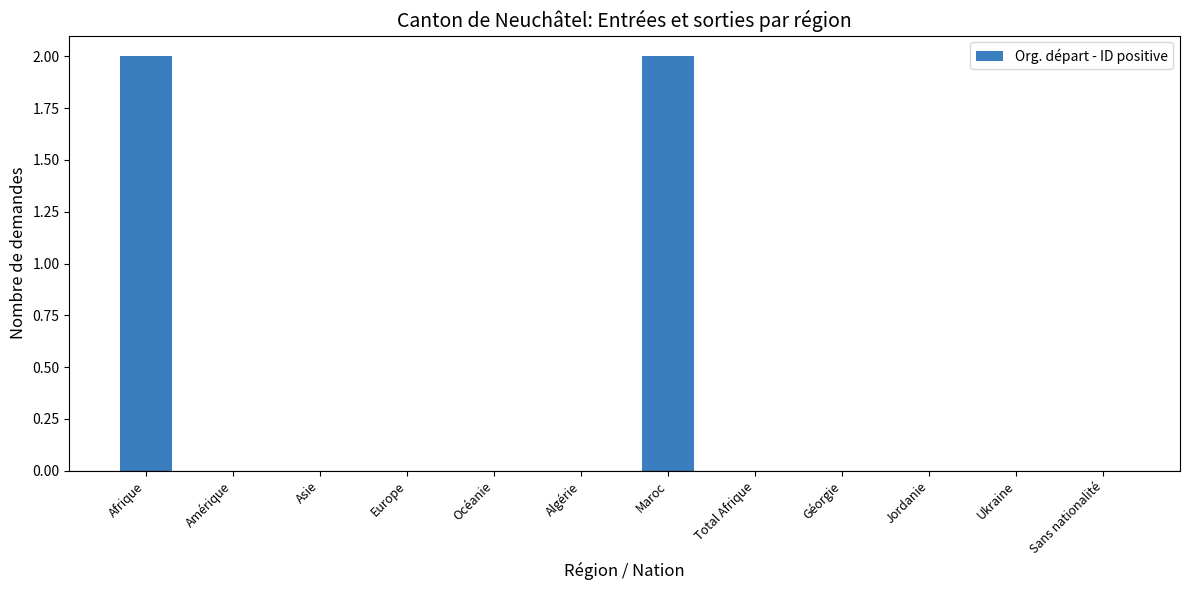

Is it true that the value at Afrique is 2?

True